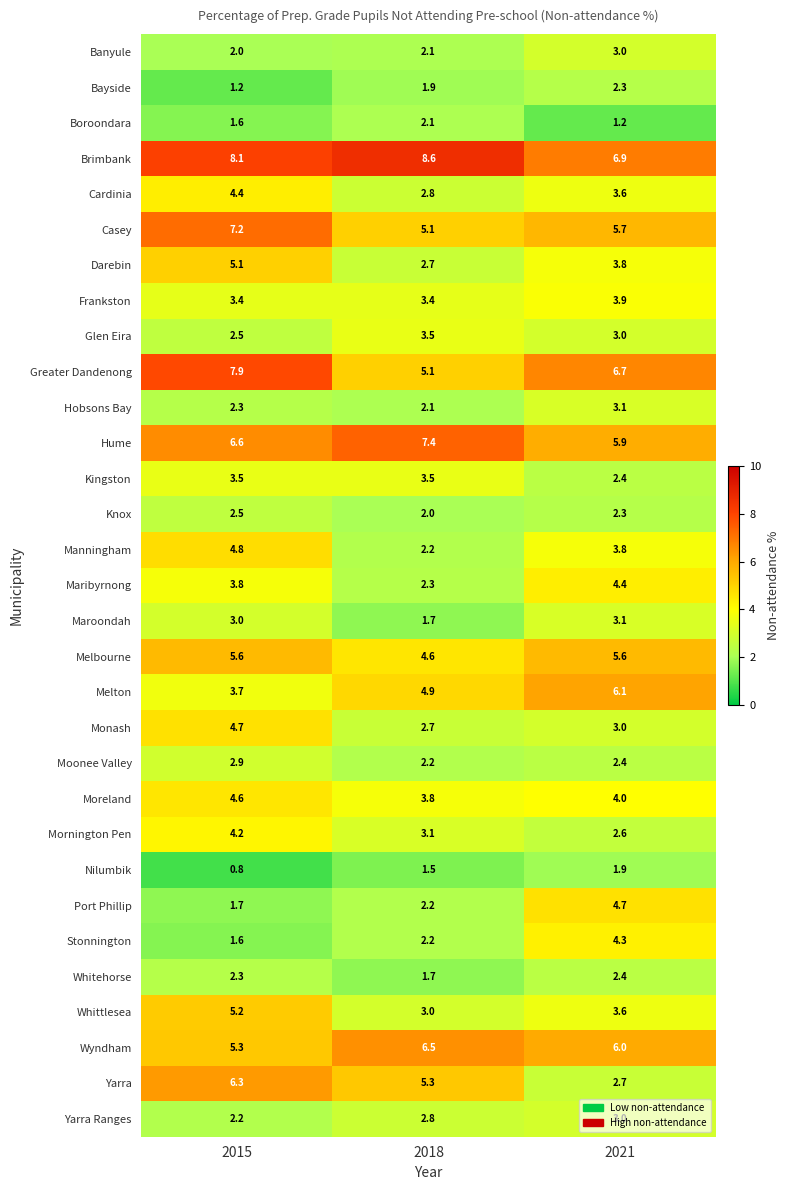

What is the total value across all series at 2015?

121.0